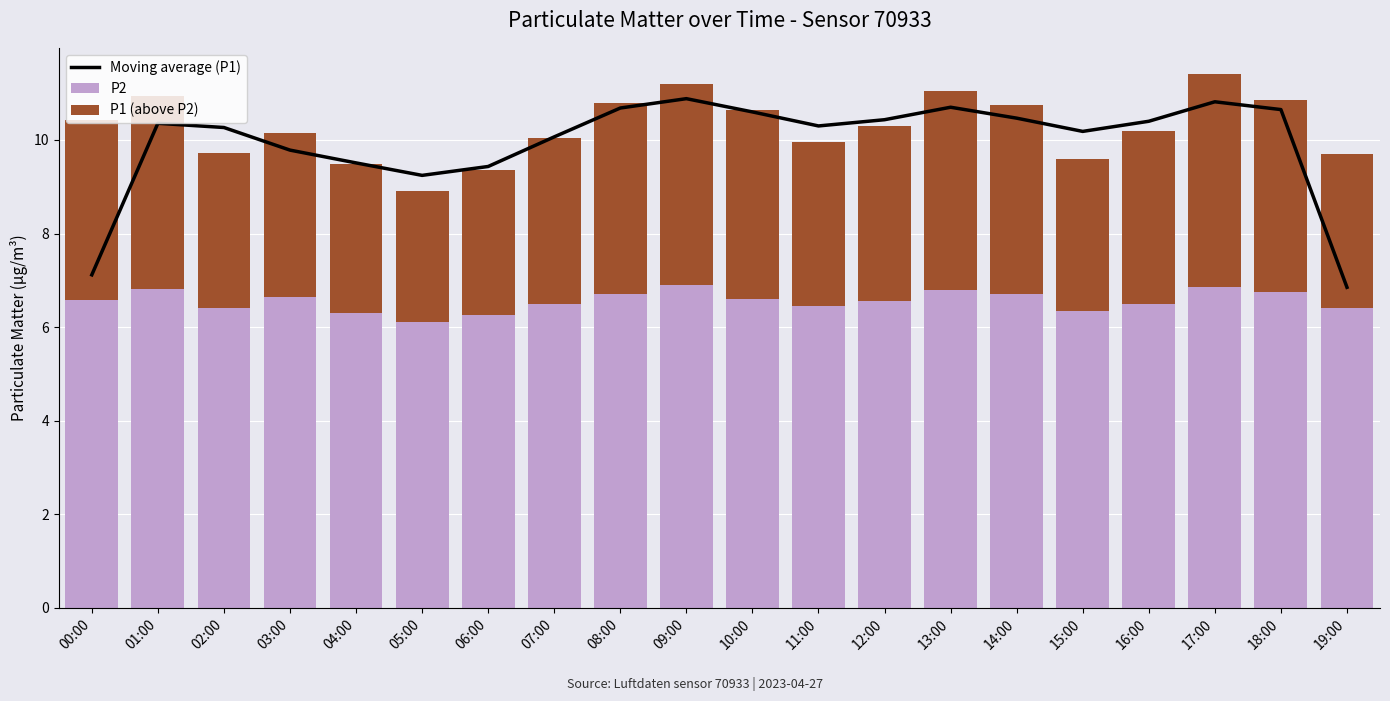

What is the smallest value displayed?

2.8